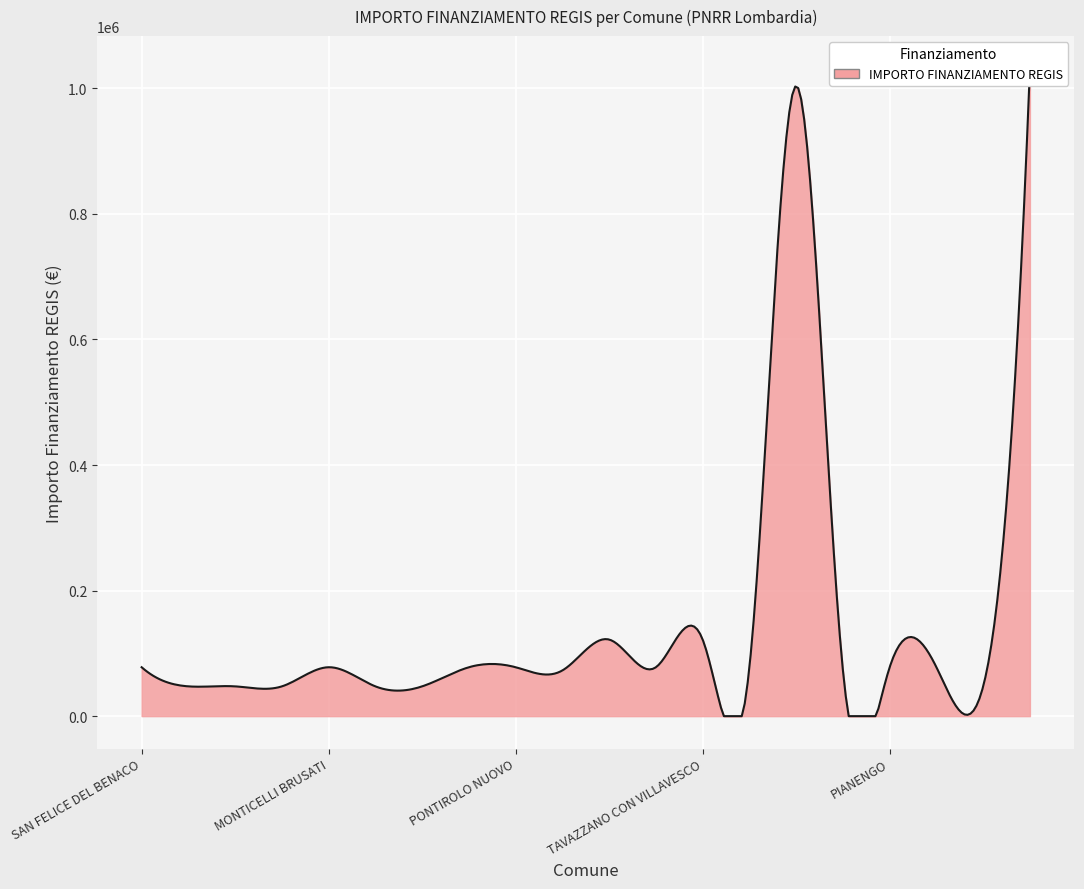

What is the greatest value displayed?

1031574